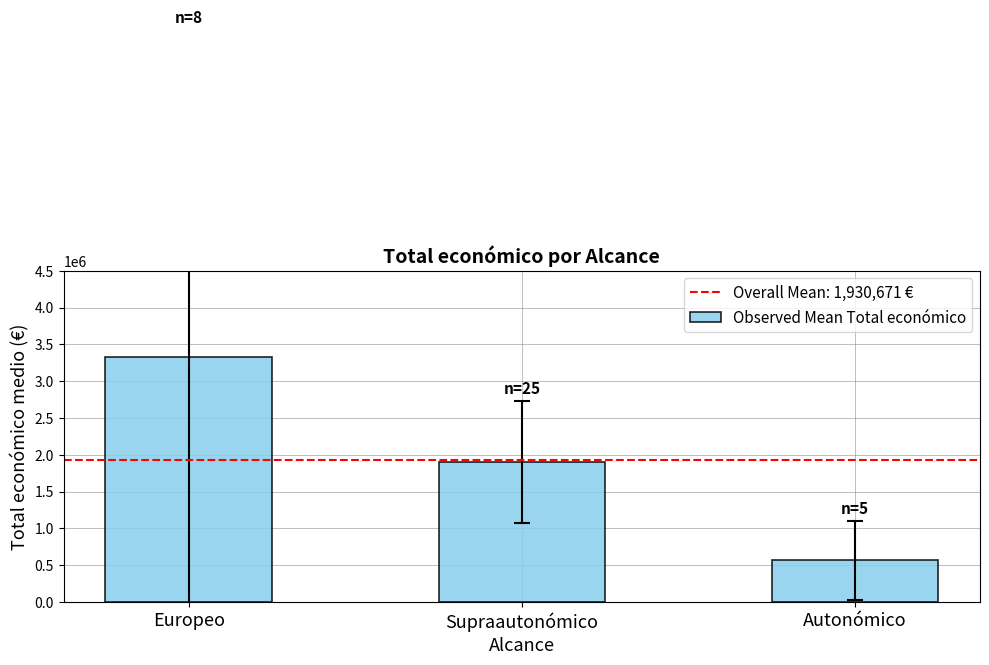

Rank the categories by value from highest to lowest.

Europeo, Supraautonómico, Autonómico